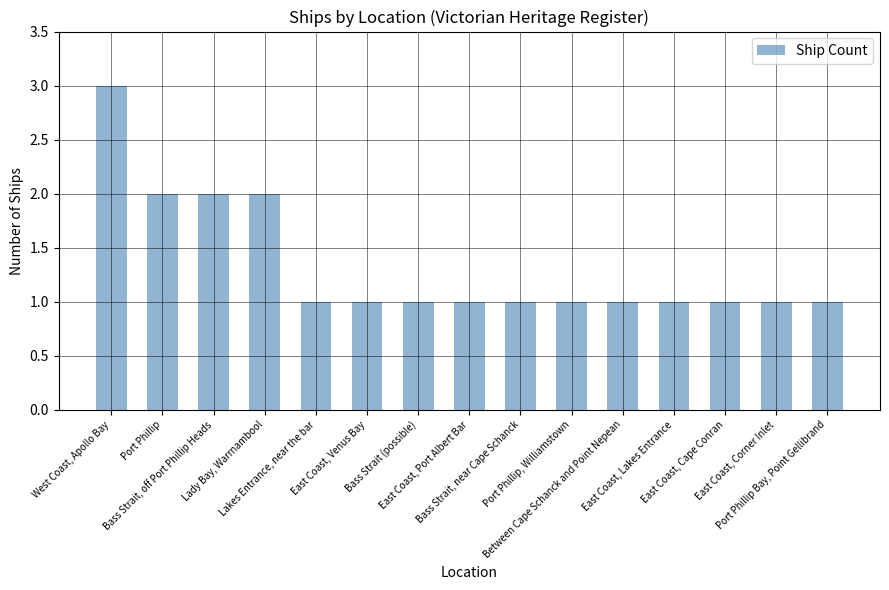

What is the sum of all values?

20